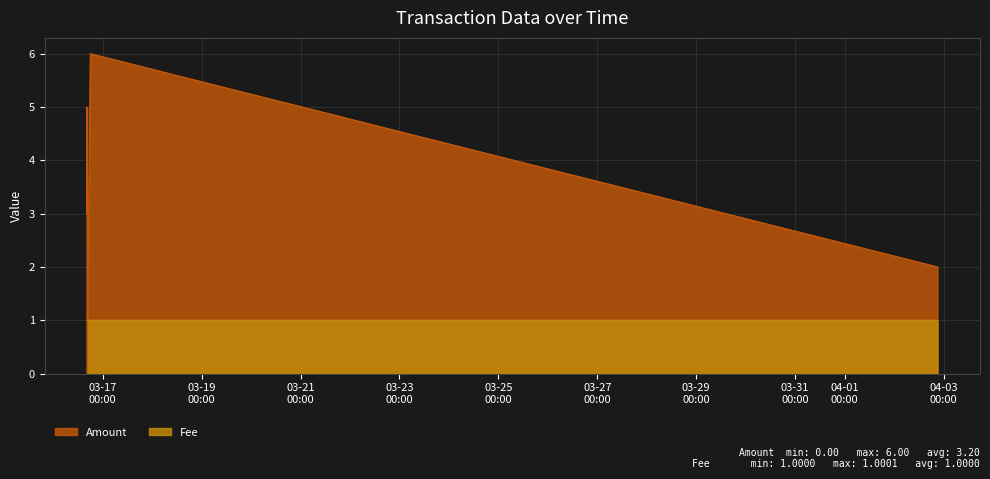

Where is Amount nearest to the value 3?

2017-03-16 16:22:58